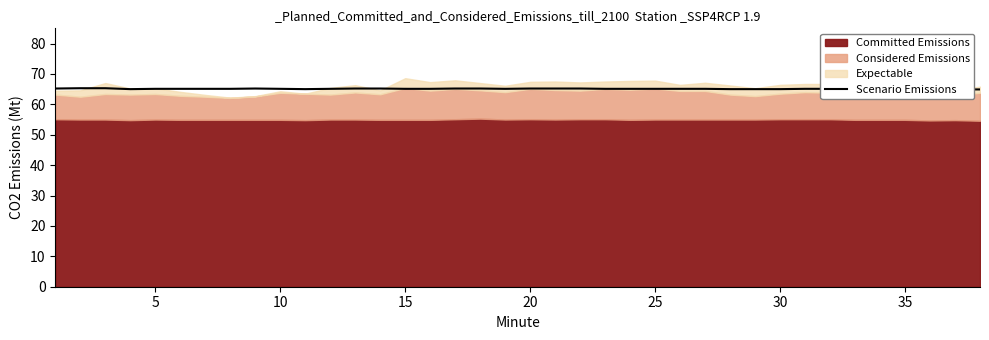

How many interior local valleys (lower than both neighbors) does the data have?

3